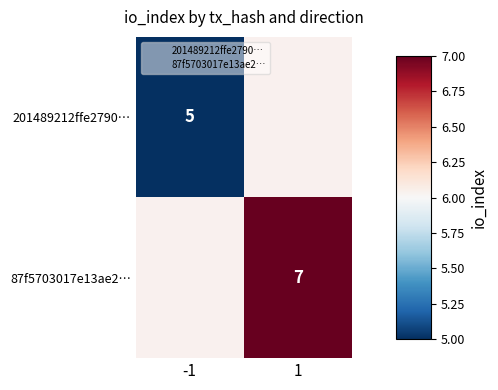

How many categories are shown in the chart?

2